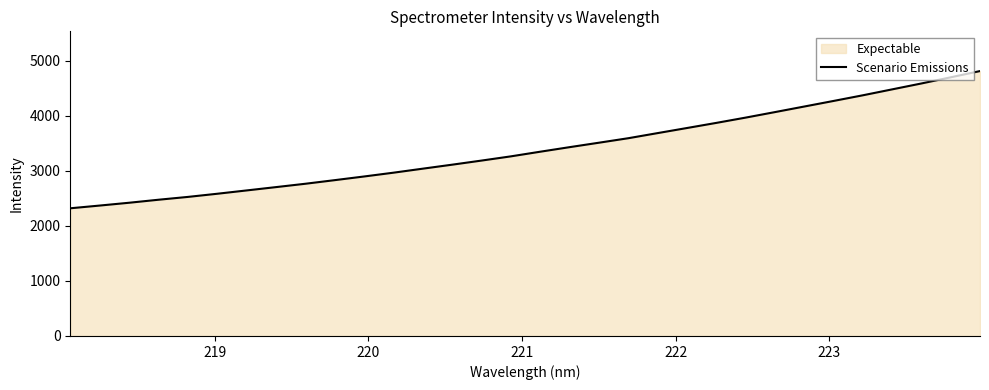

What is the difference between the maximum and minimum values?

2491.4